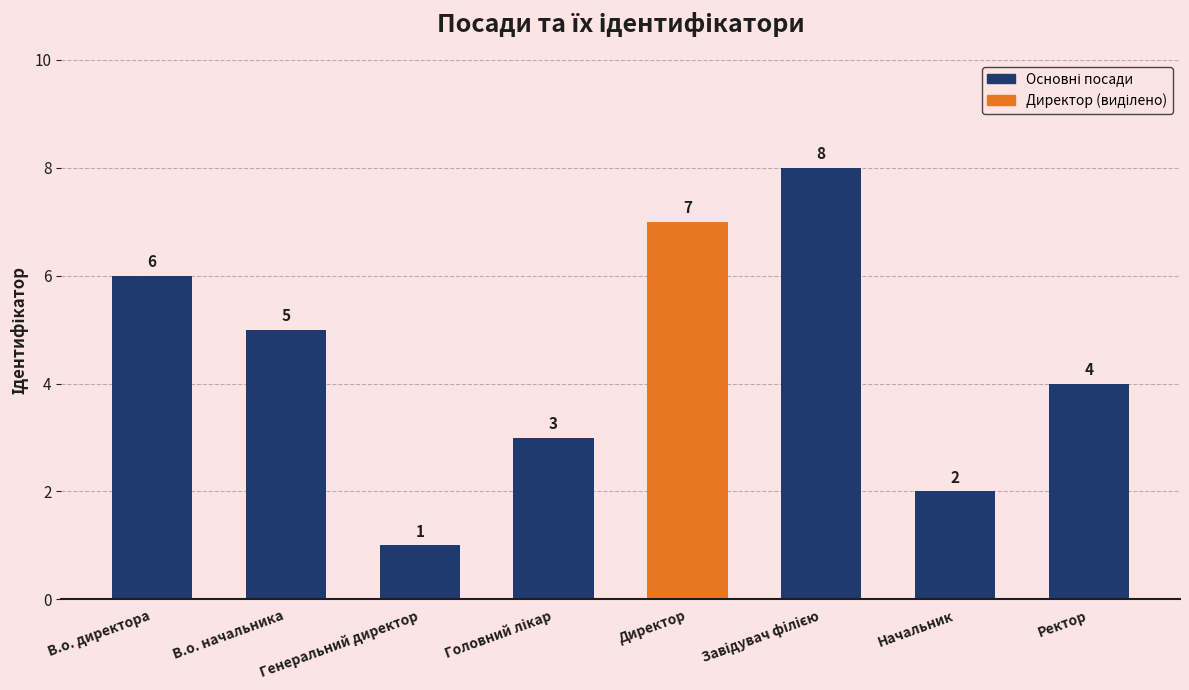

What is the smallest value displayed?

1